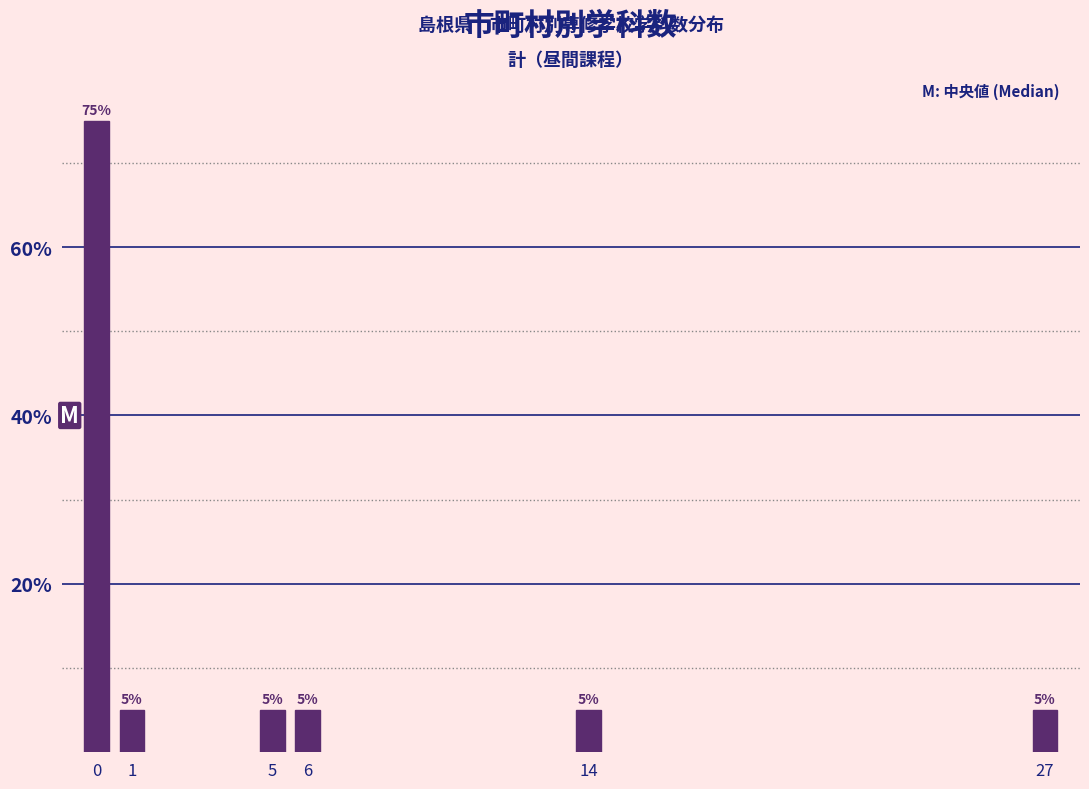

Reading left to right, extract all data points from this chart.

75	5	5	5	5	5